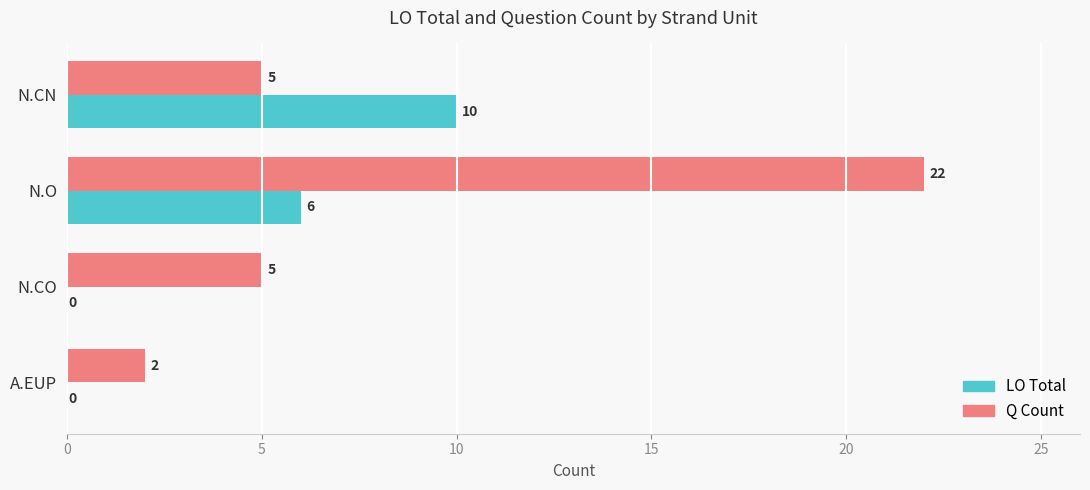

What is the sum of all LO Total values?

16